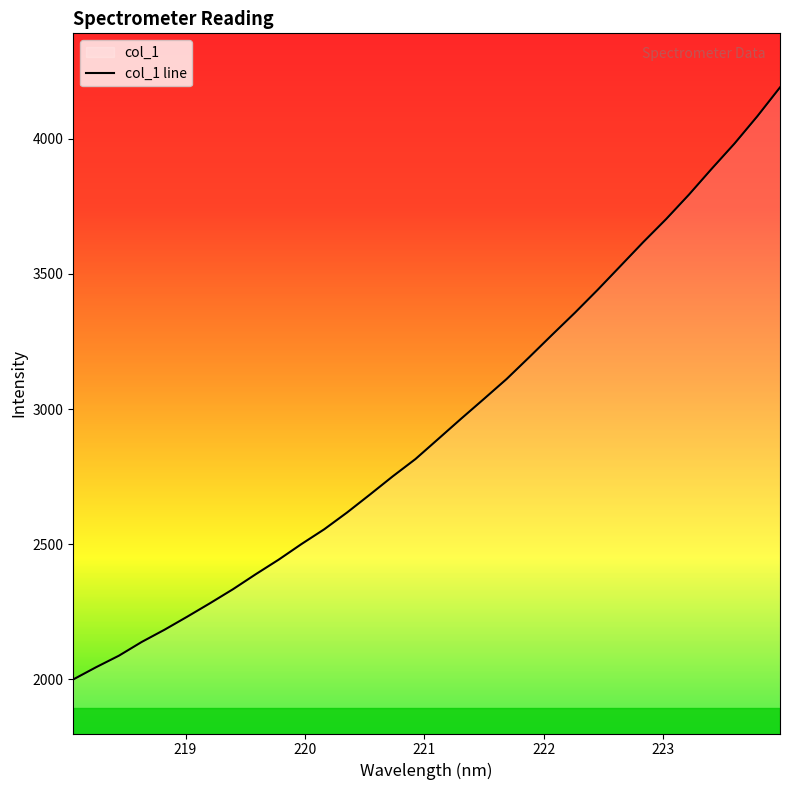

What is the smallest value displayed?

2000.0